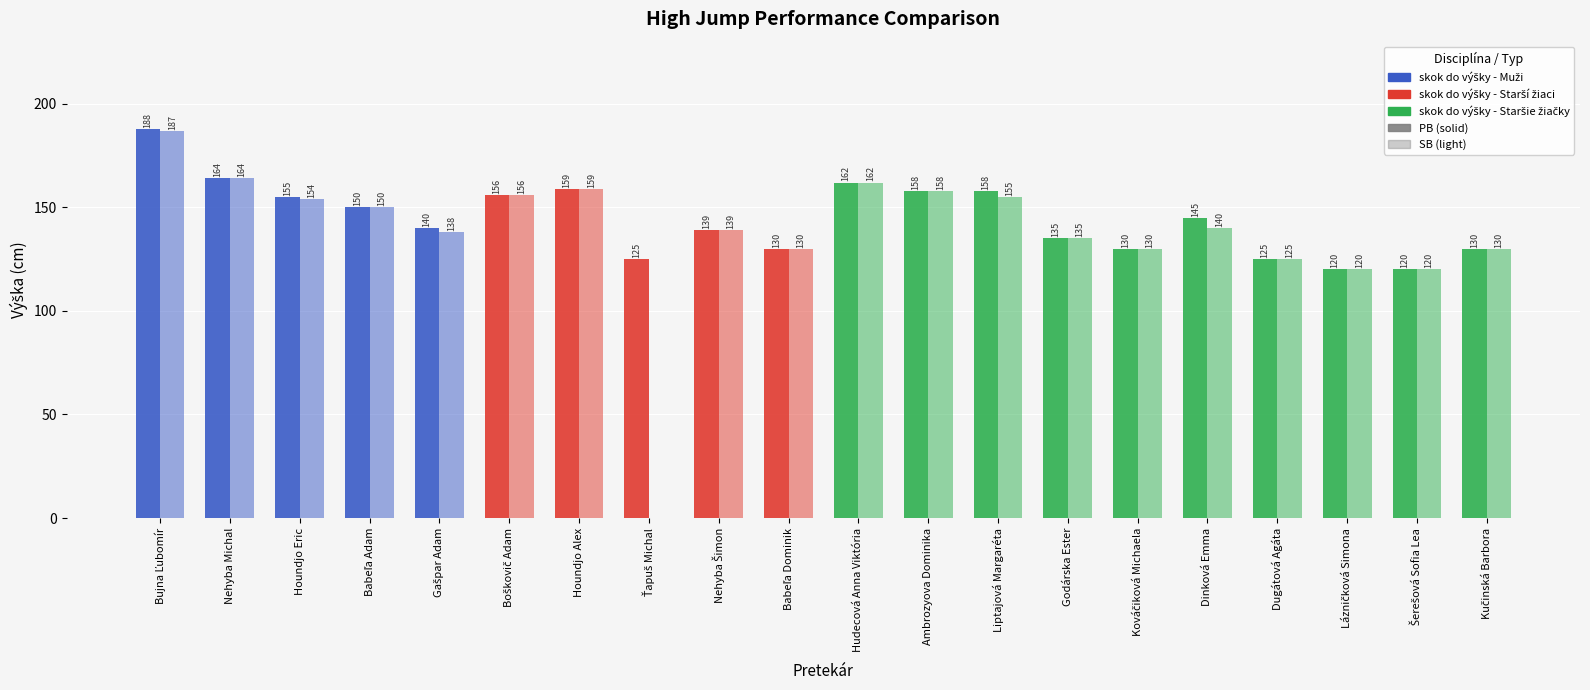

At which category does the chart reach its minimum across all series?

Ťapuš Michal